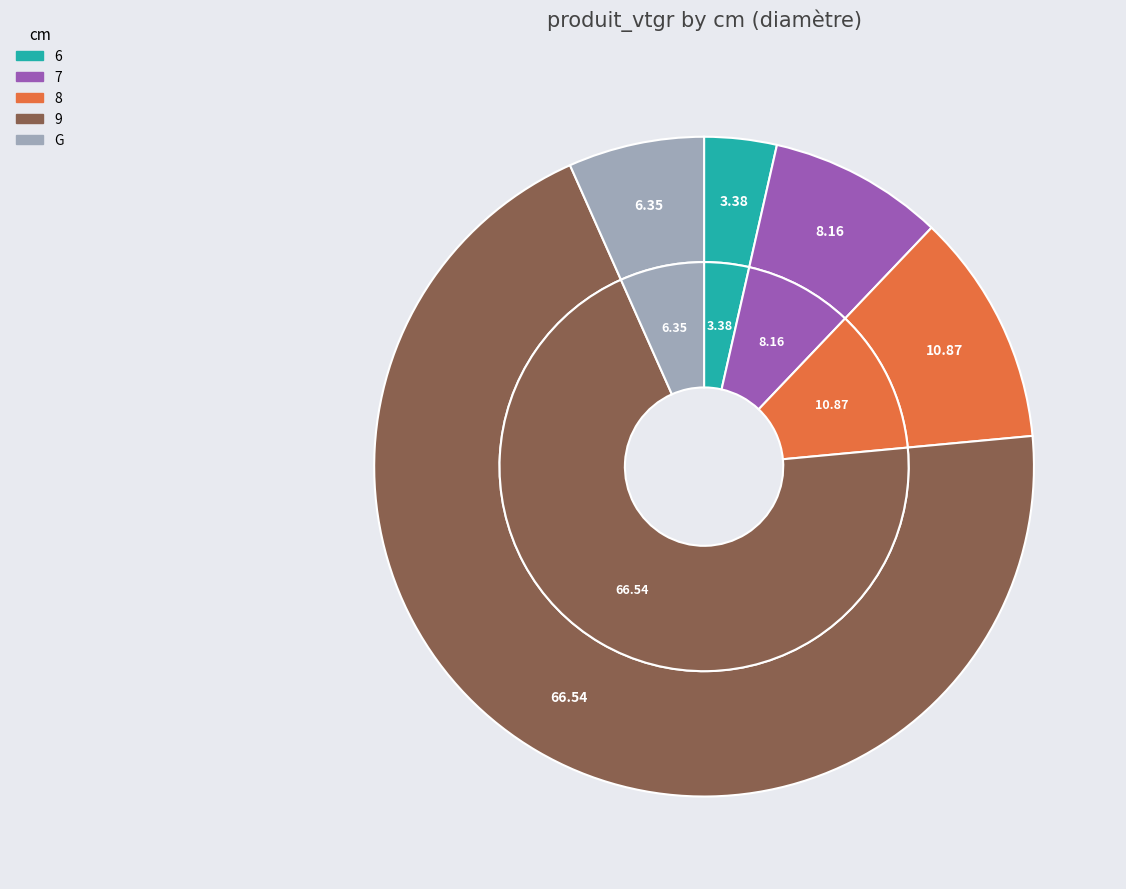

Which category has the biggest portion of the pie?

9